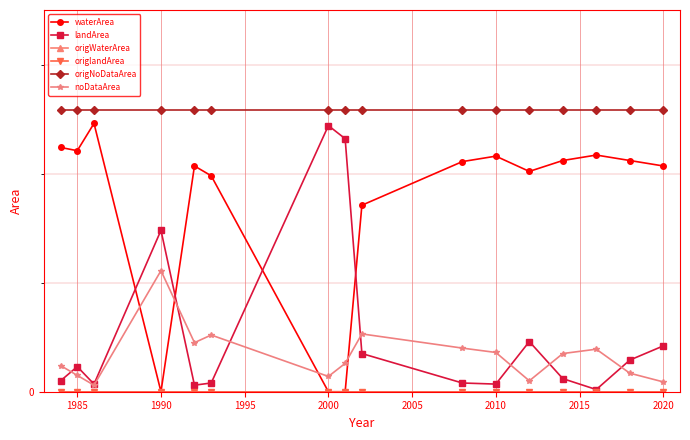

Is this an area chart (filled region under the line)?

No